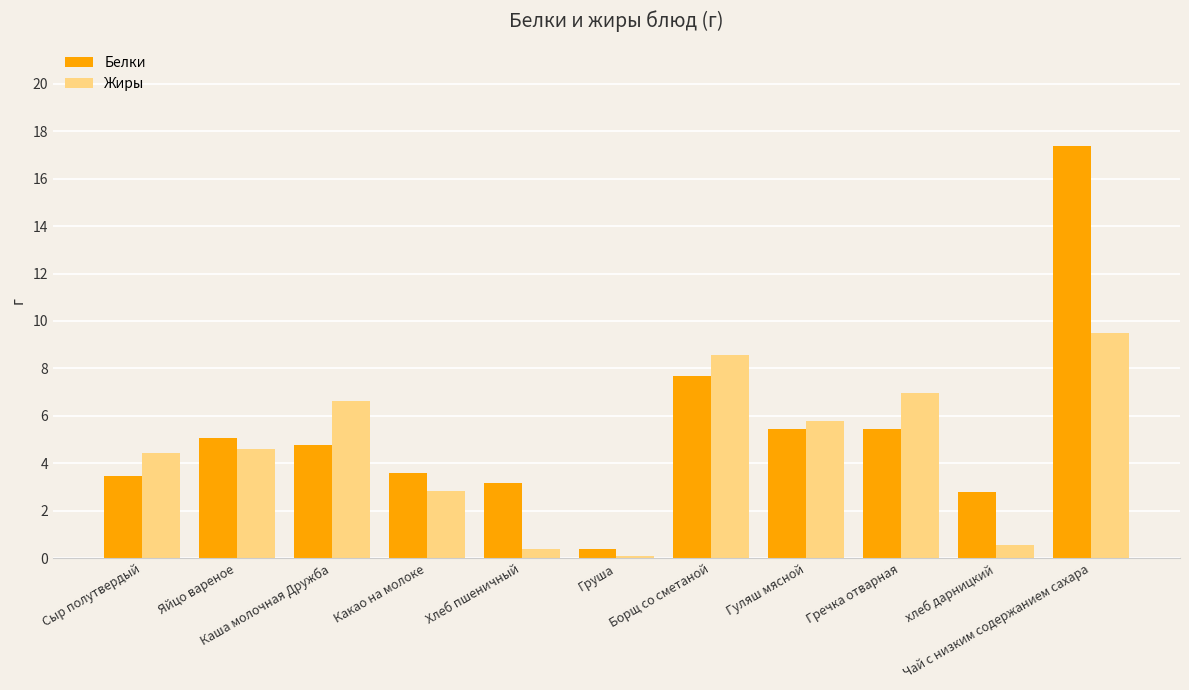

At which label does Жиры reach its minimum?

Груша